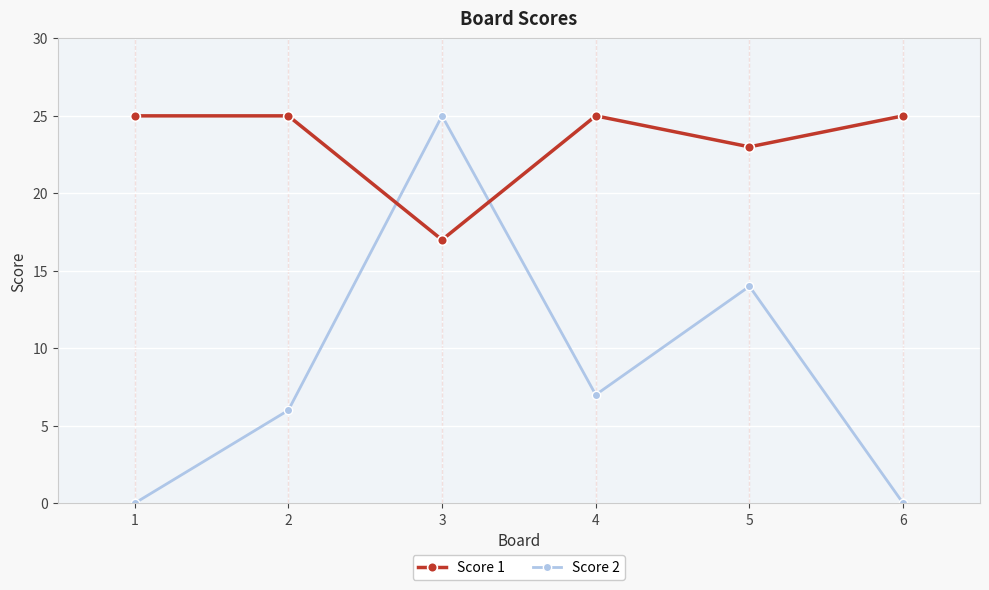

Where does the Score 2 series first go above 7?

3